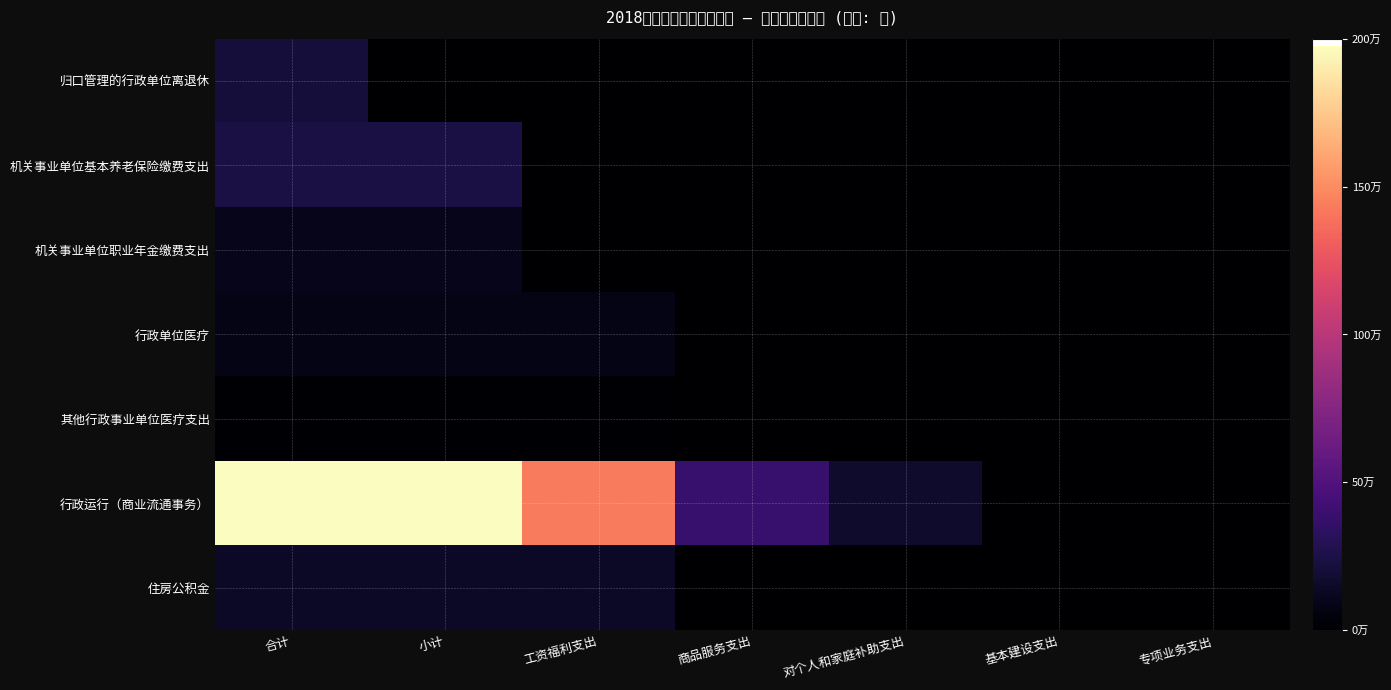

Rank the series at 商品服务支出 from lowest to highest value.

归口管理的行政单位离退休, 机关事业单位基本养老保险缴费支出, 机关事业单位职业年金缴费支出, 行政单位医疗, 其他行政事业单位医疗支出, 住房公积金, 行政运行（商业流通事务）